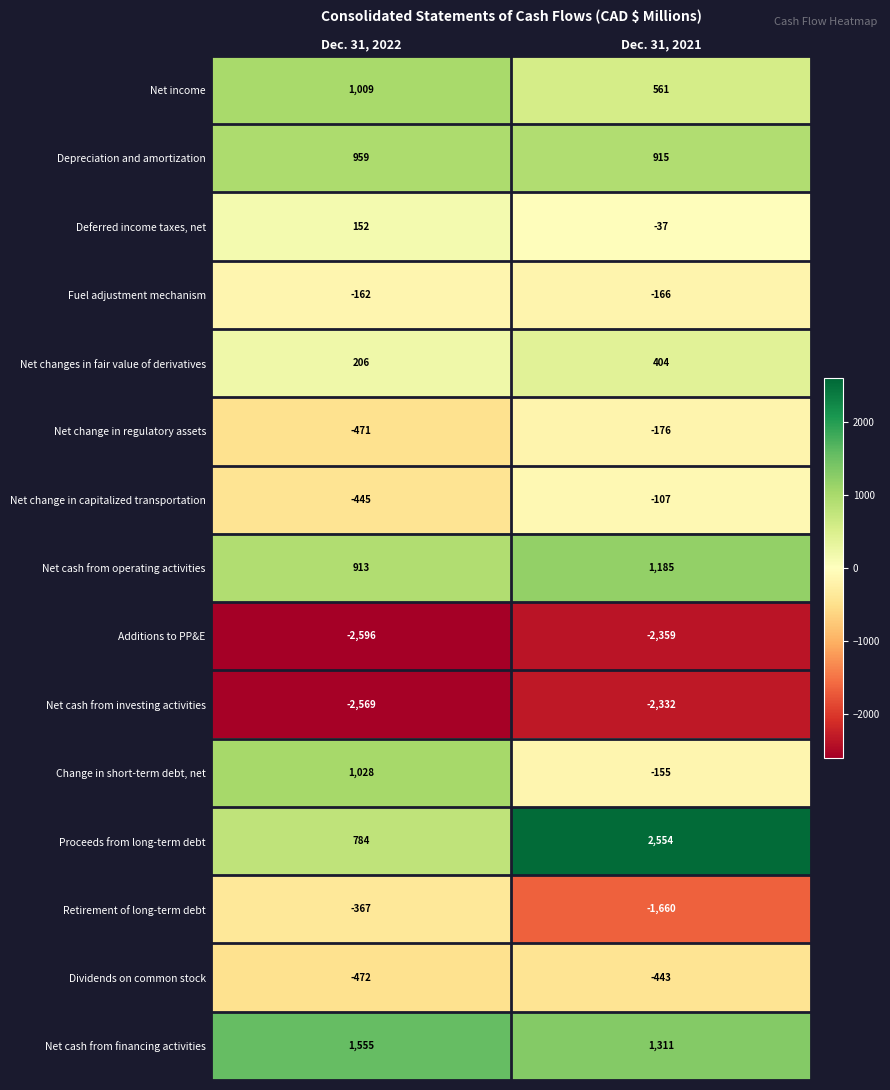

What is the difference between the highest and lowest values at Dec. 31, 2021?

4913